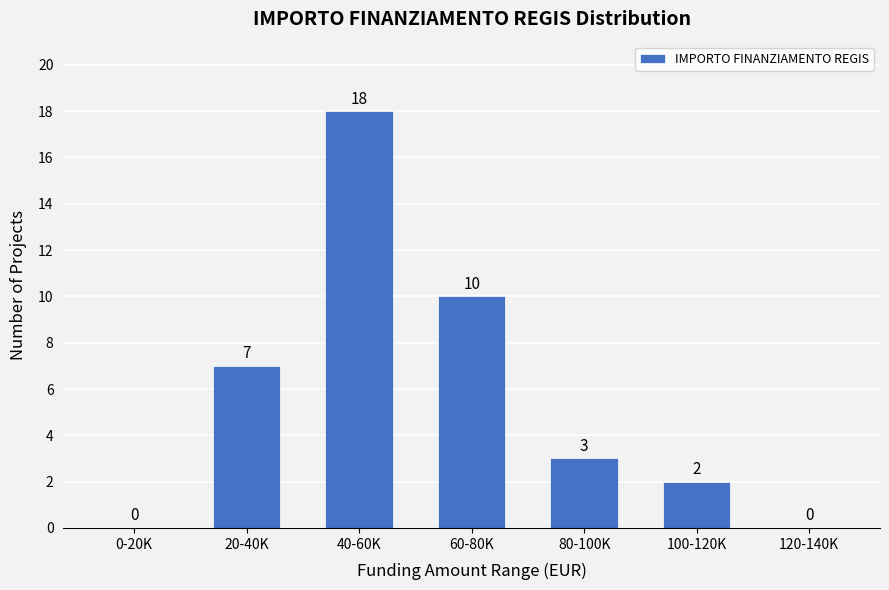

Reading left to right, extract all data points from this chart.

0-20K=0	20-40K=7	40-60K=18	60-80K=10	80-100K=3	100-120K=2	120-140K=0